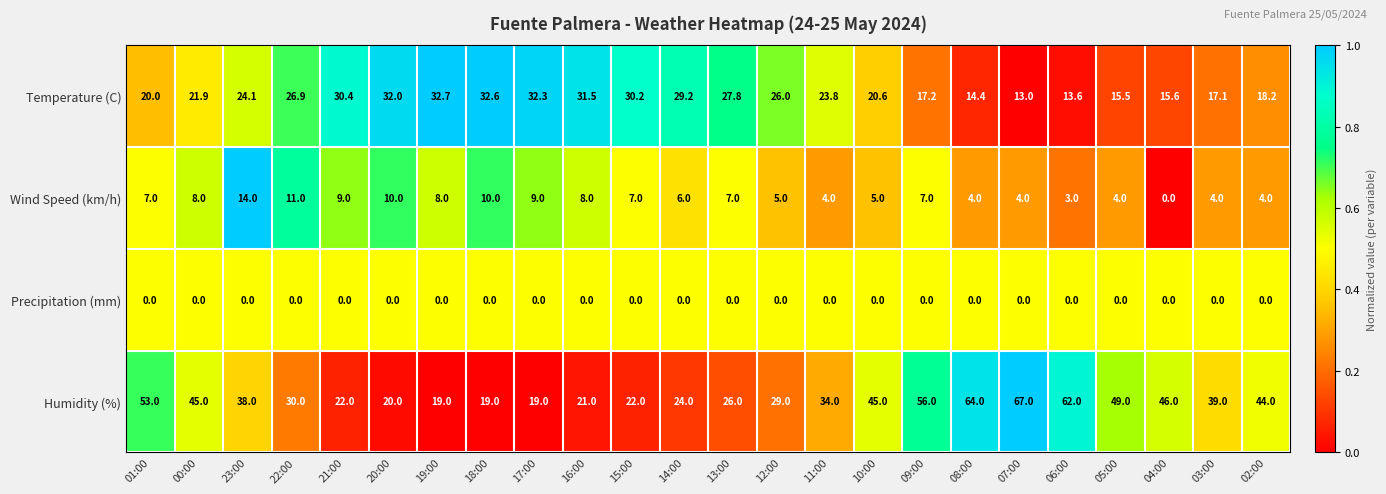

The Temperature (C) series shows 29.2 at 14:00. True or false?

True